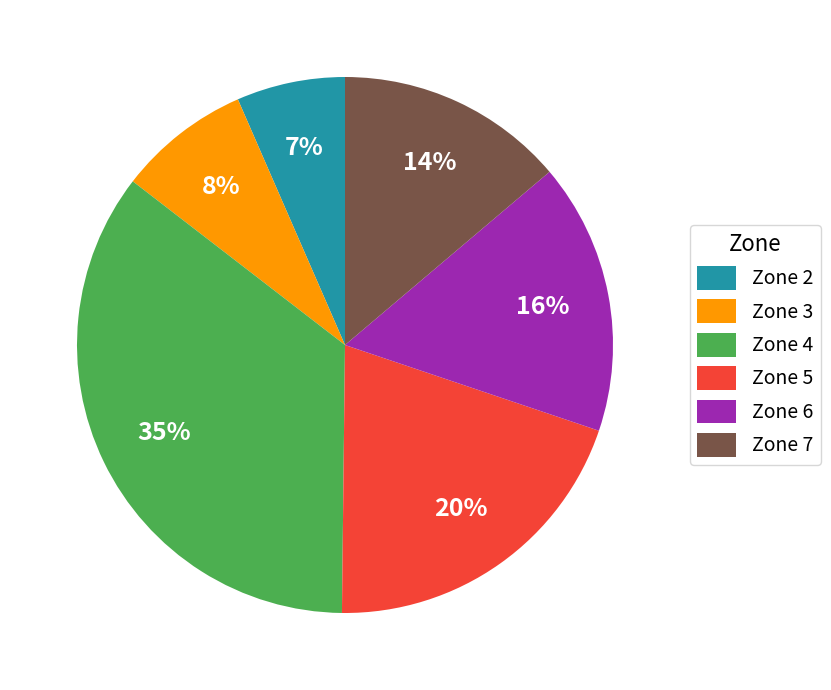

How many segments does this pie chart have?

6